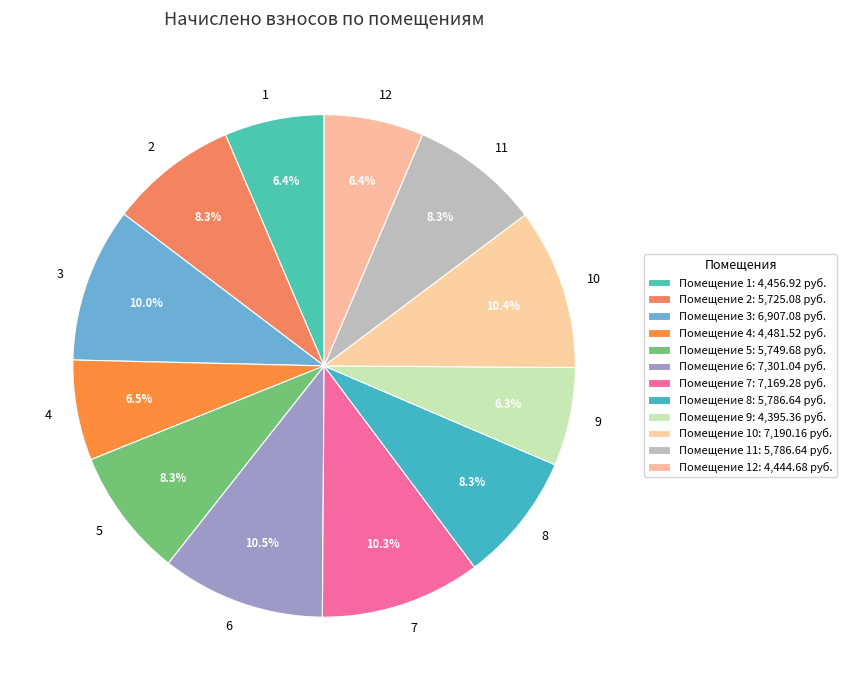

Is 11 the majority of the pie?

No